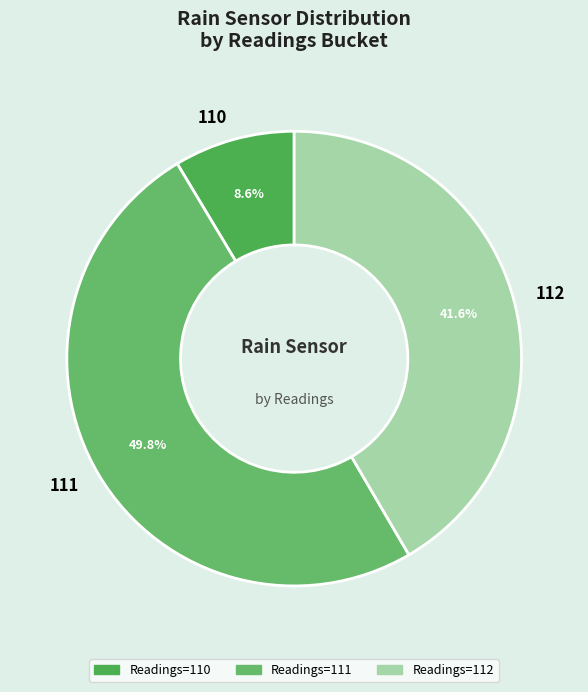

How much of the chart is everything except 112?

58.4%